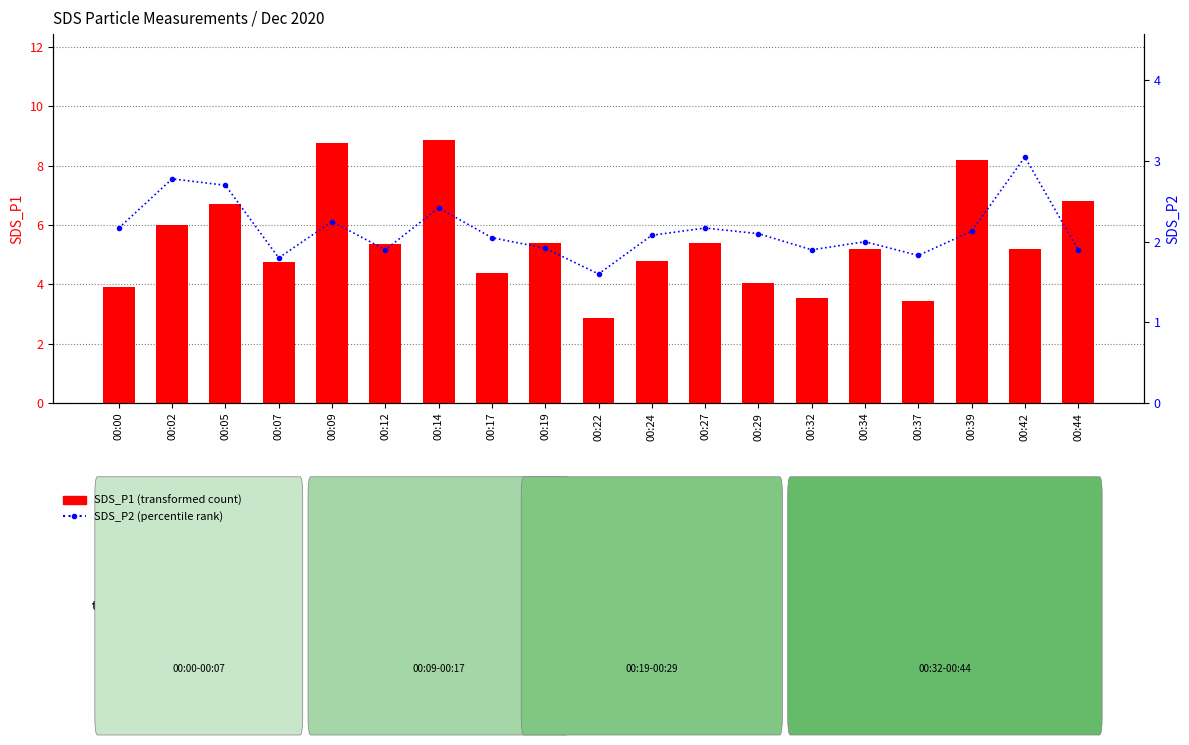

What value does the SDS_P1 (transformed count) series have at 00:00?

3.9